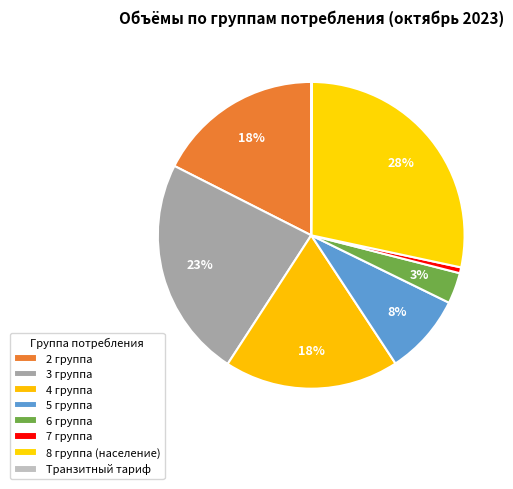

What percentage is NOT represented by 2 группа?

82.5%